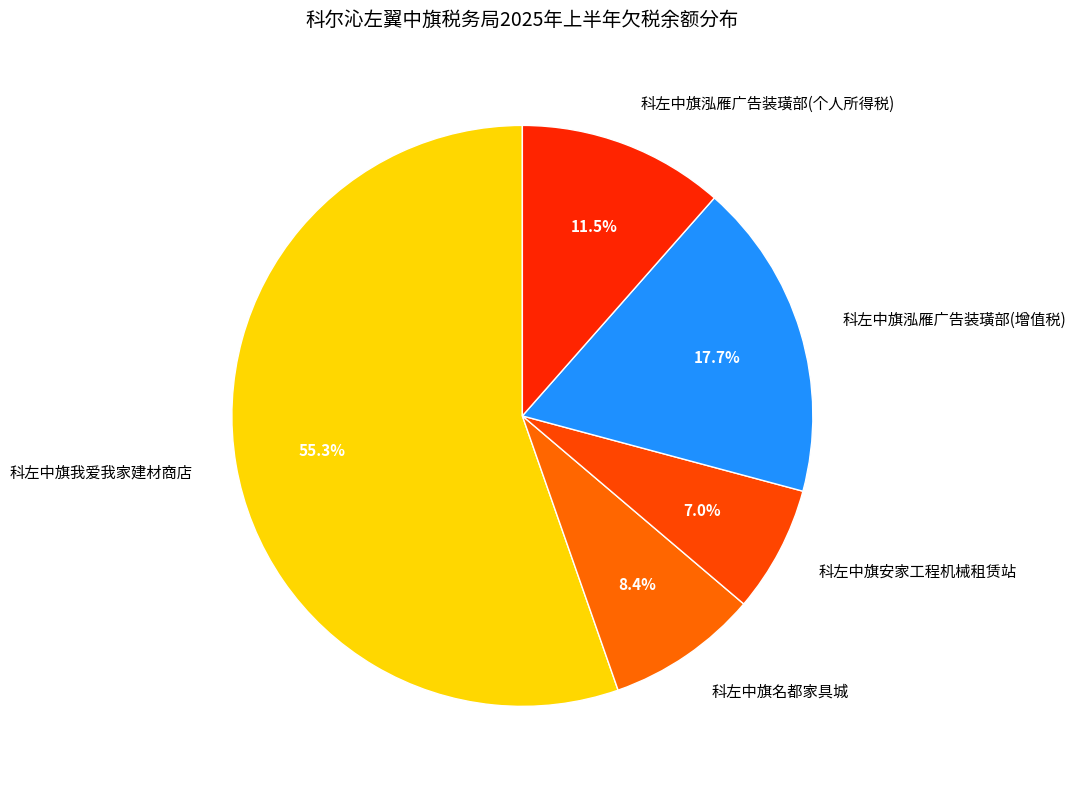

Does 科左中旗我爱我家建材商店 account for over 50% of the chart?

Yes